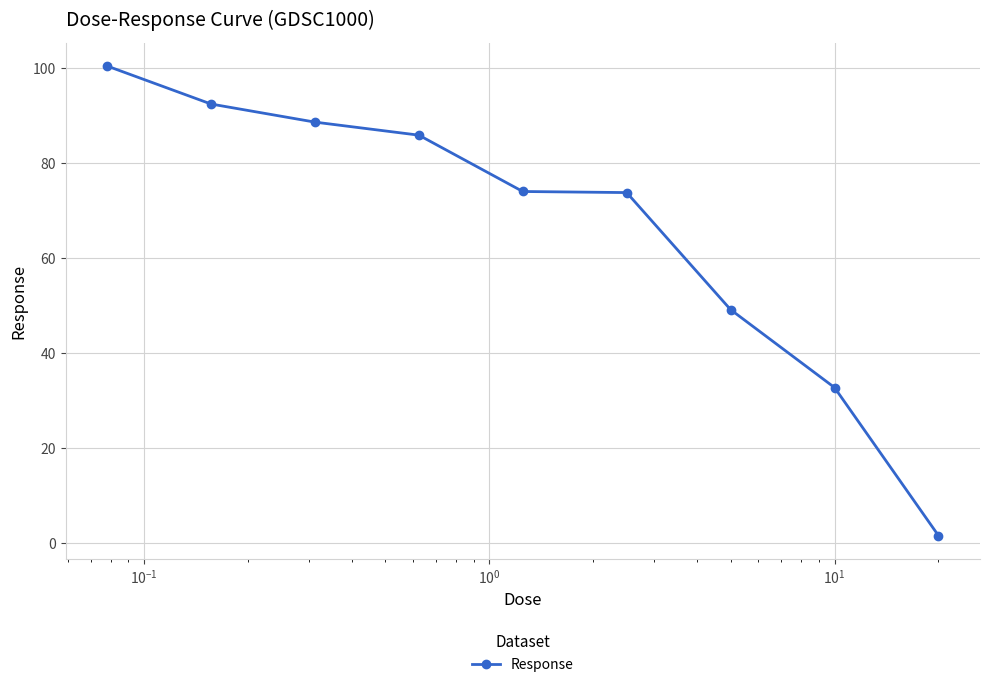

What is the value of the 8th point from the left?

32.7